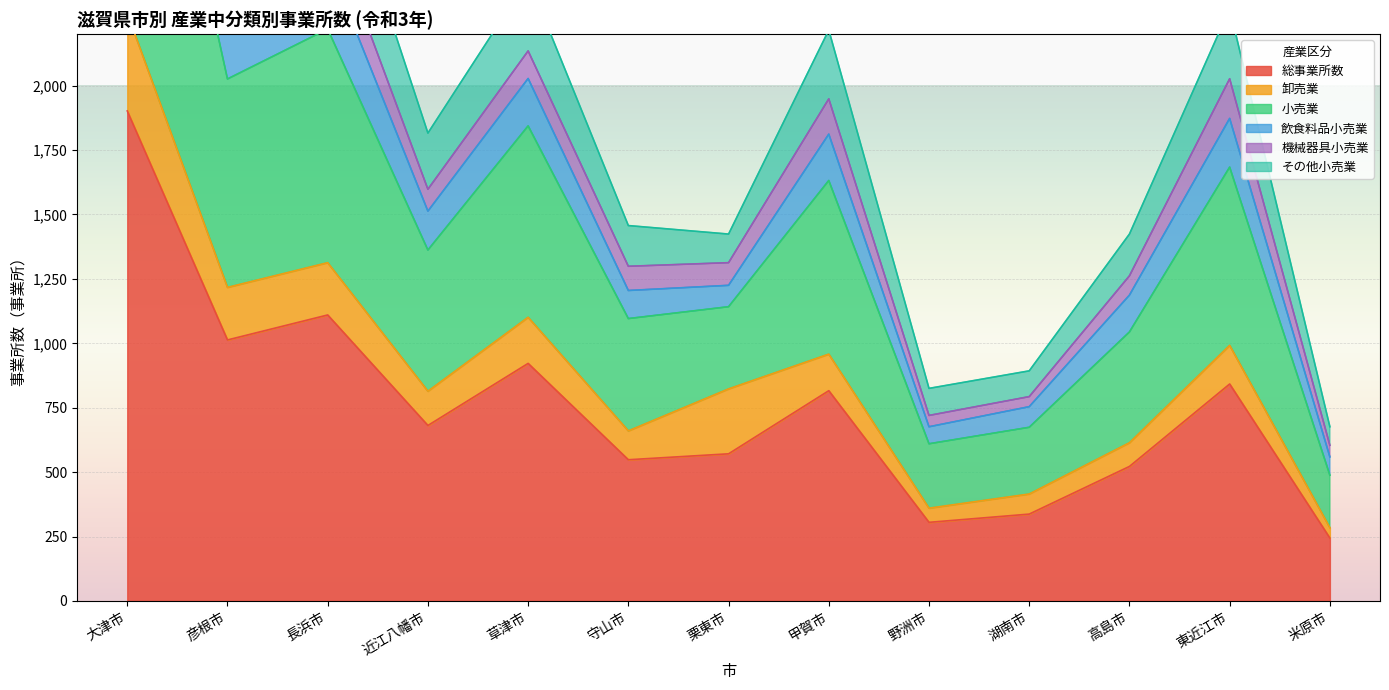

What is the sum of the 小売業 values at 守山市 and 彦根市?

4166